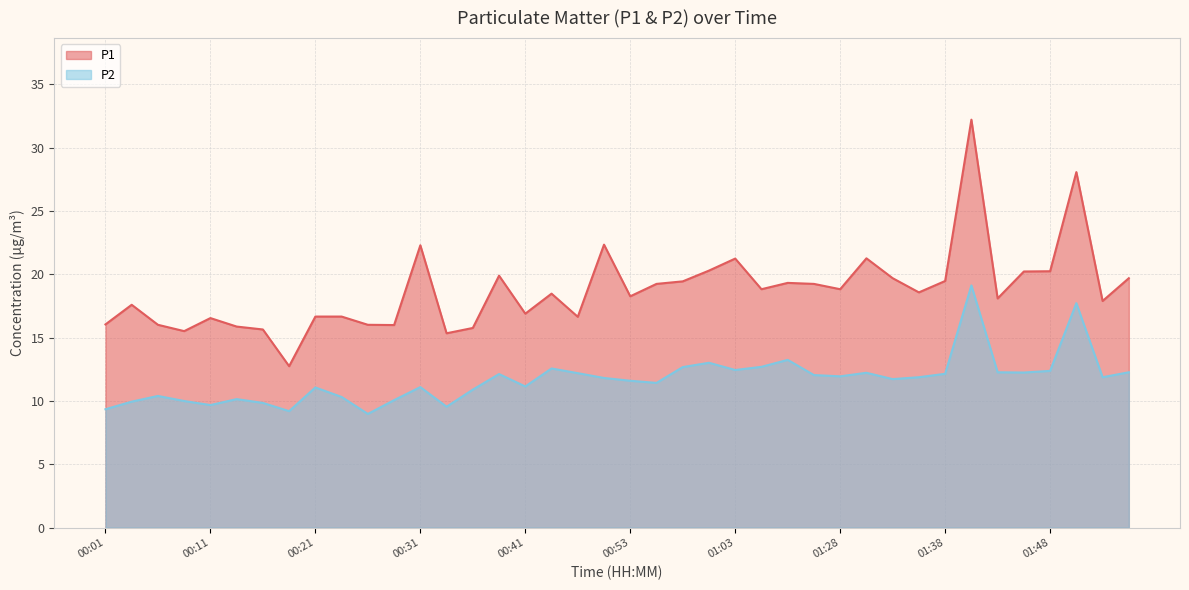

Which label corresponds to the largest value in the chart?

01:40